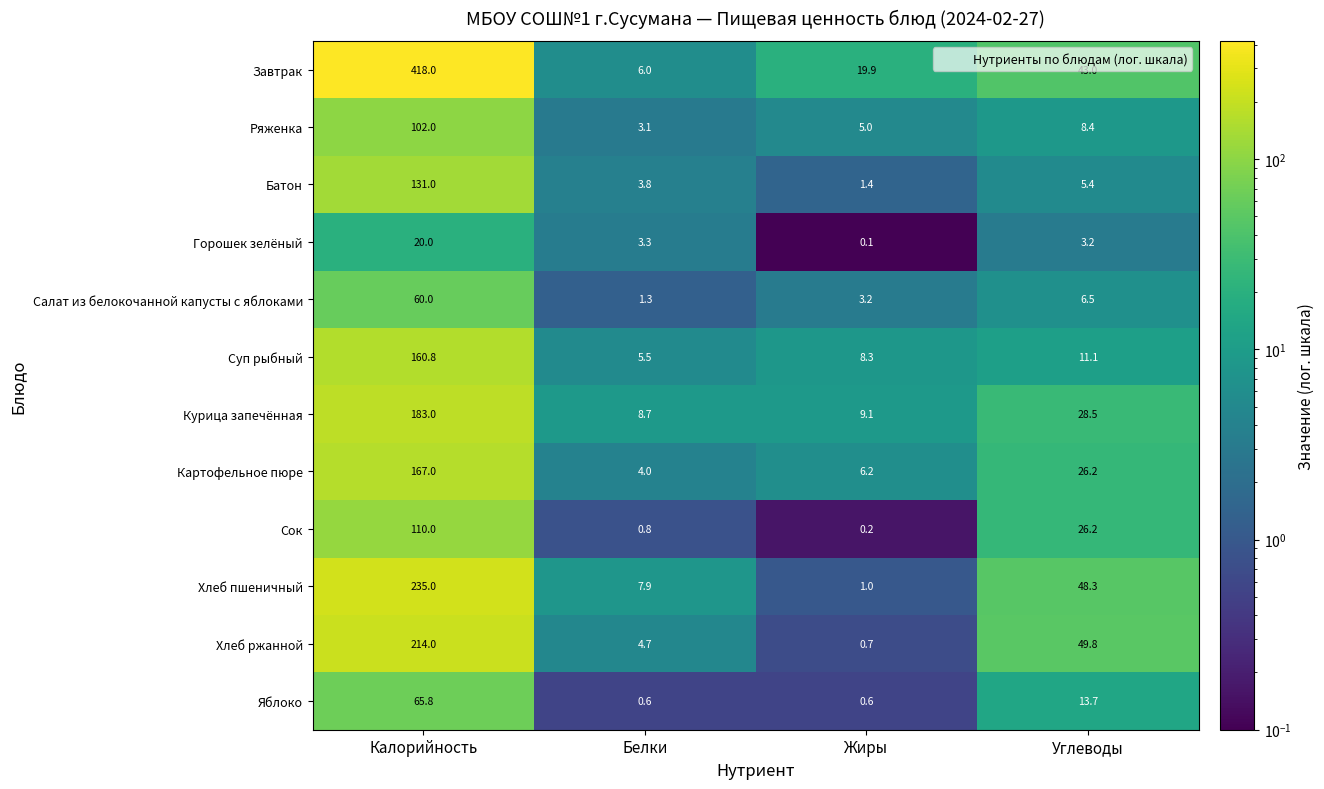

At which label is Салат из белокочанной капусты с яблоками closest to 30?

Углеводы